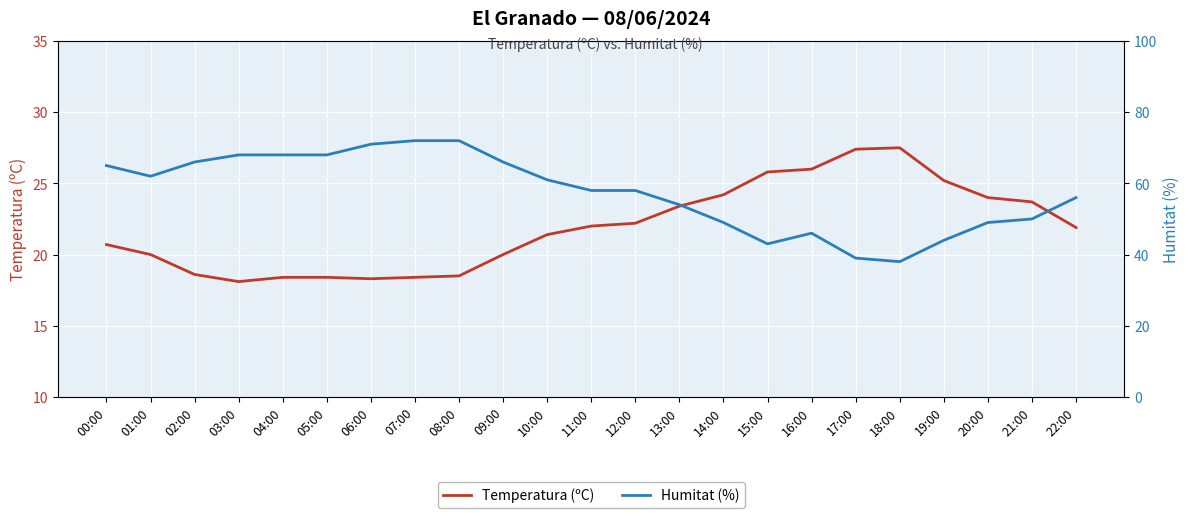

At how many categories does at least one series exceed 64?

9